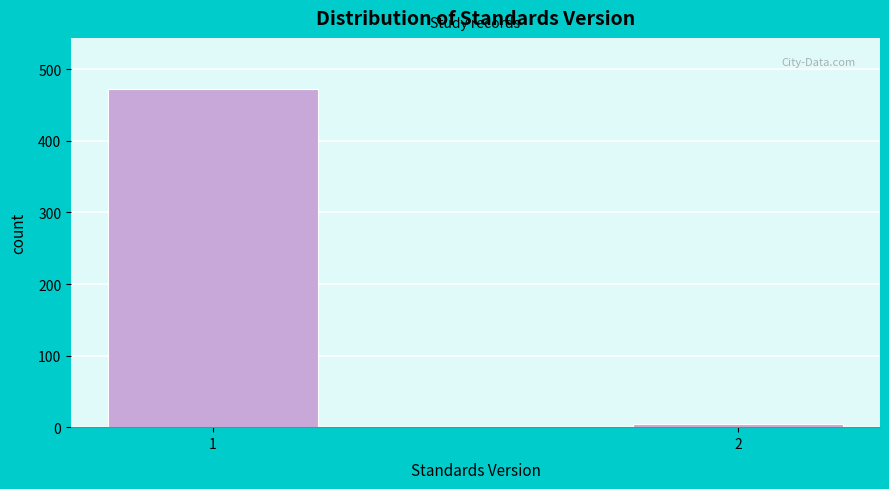

Reading left to right, what are all the values shown in this chart?

473	4